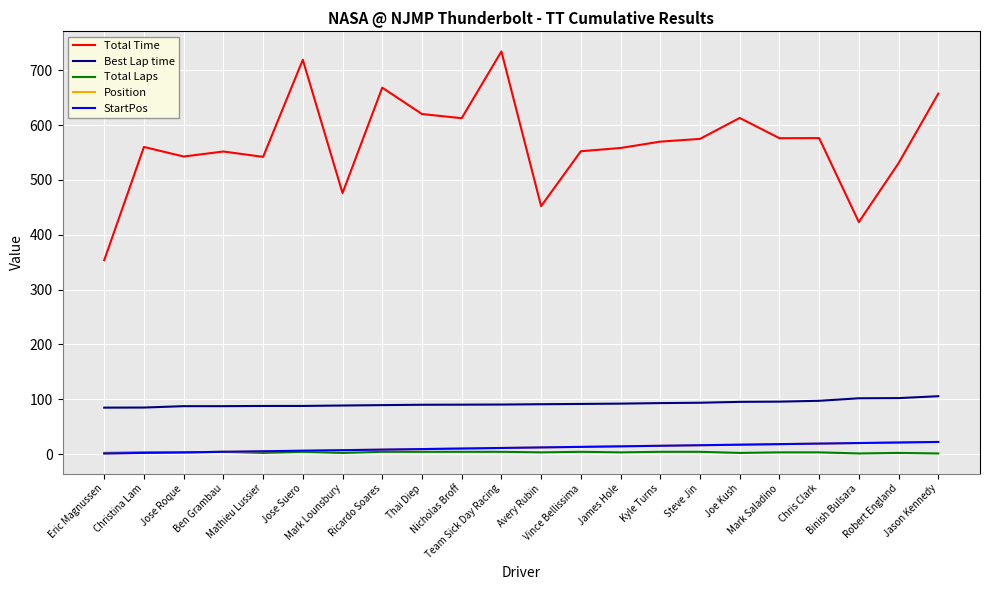

Which label corresponds to the largest value in the chart?

Team Sick Day Racing